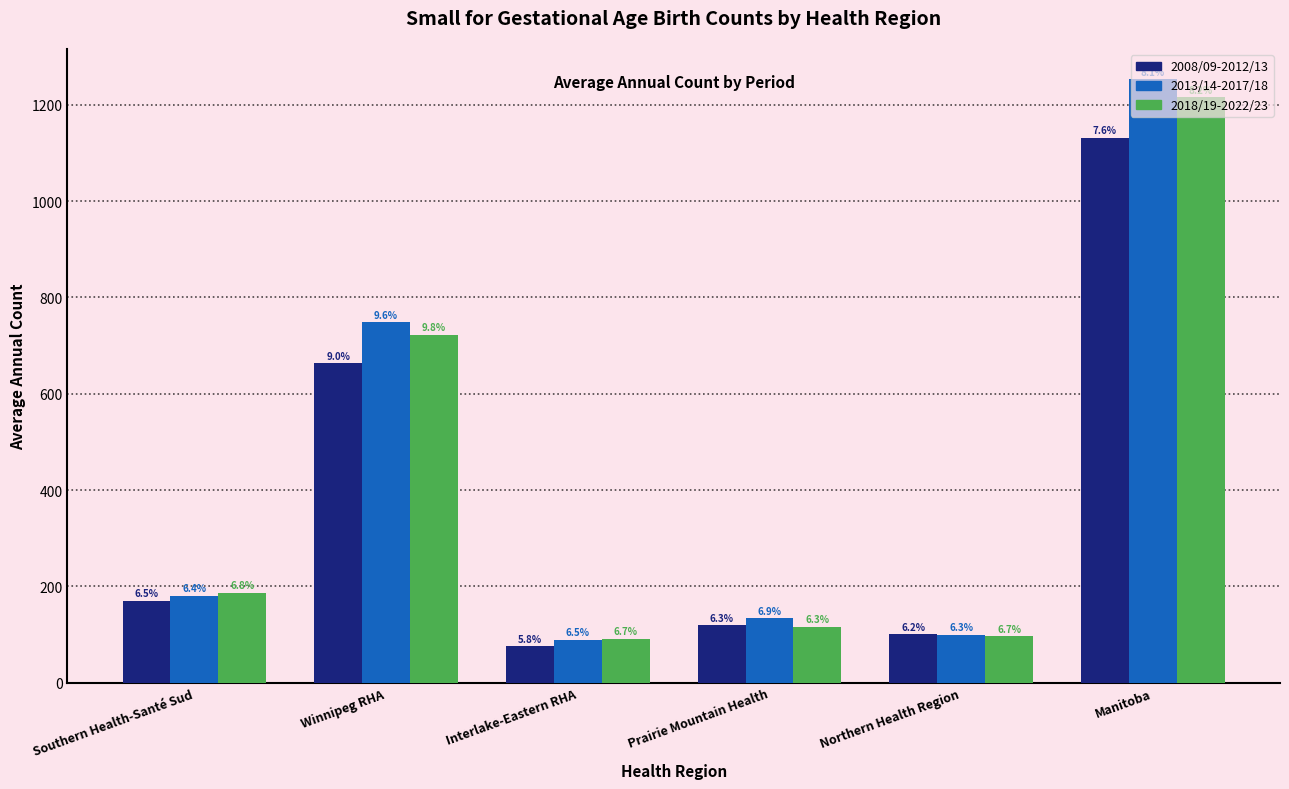

How many bars are there in total?

18